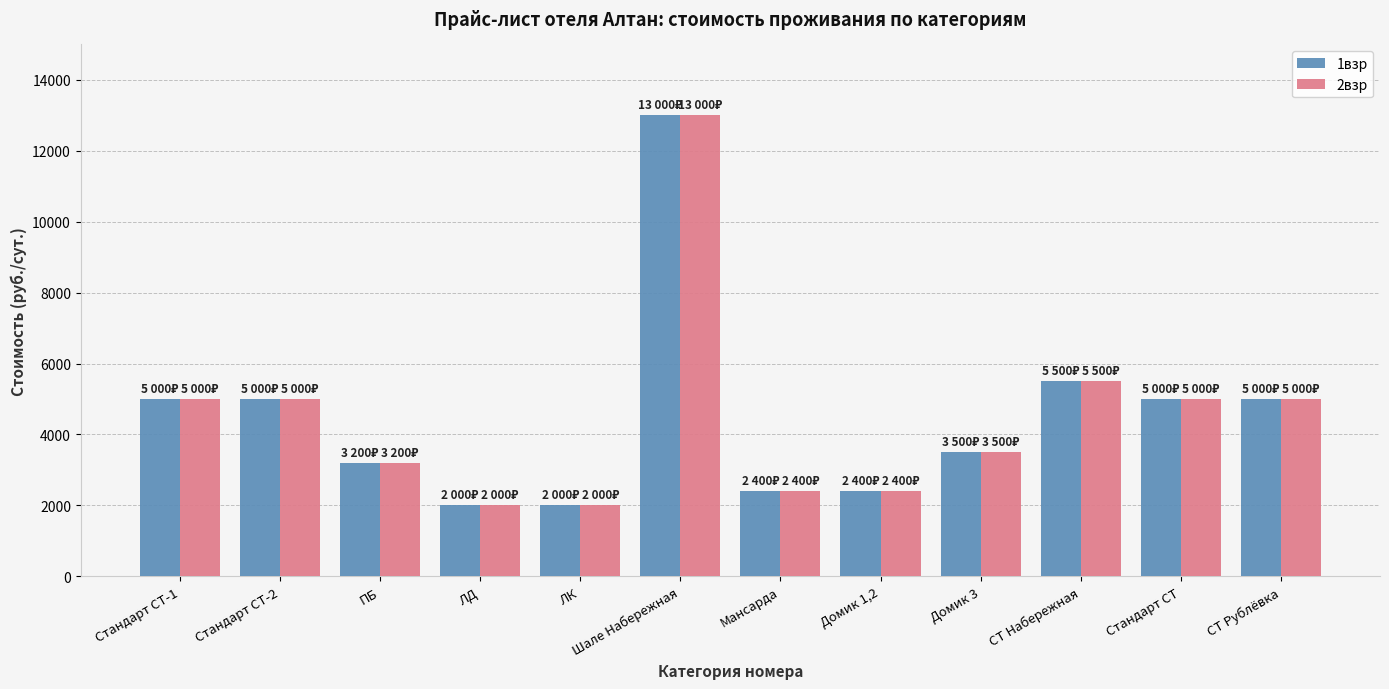

What is the smallest value displayed?

2000